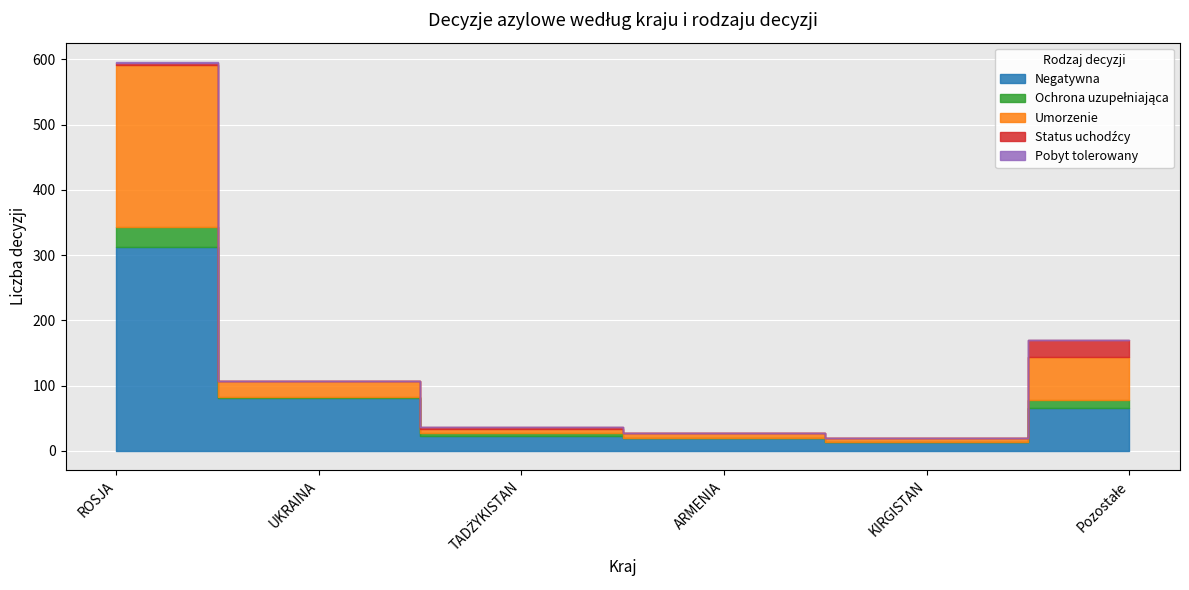

Which series has the widest spread of values?

Negatywna